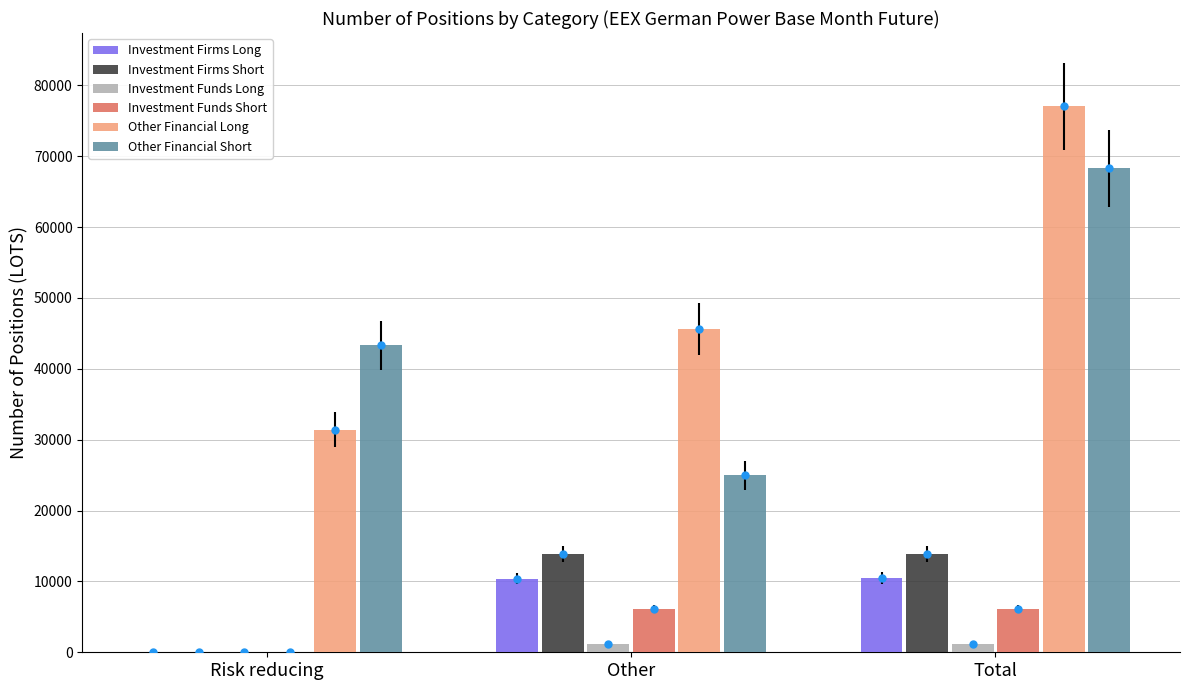

How many values in the Other Financial Long series are below 45628?

1